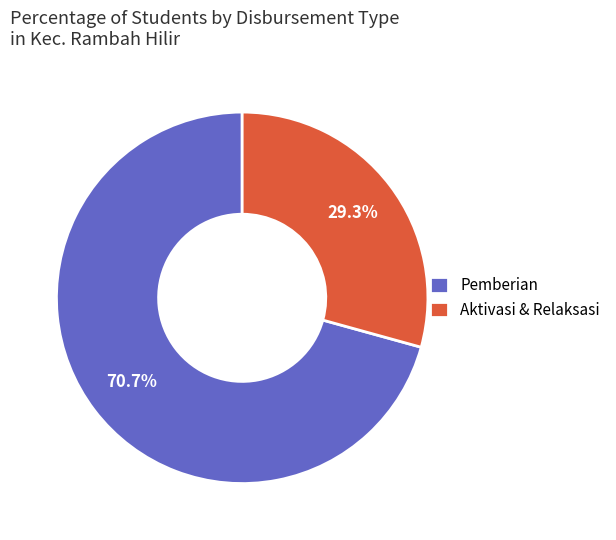

To the nearest percent, what is the average slice percentage?

50%